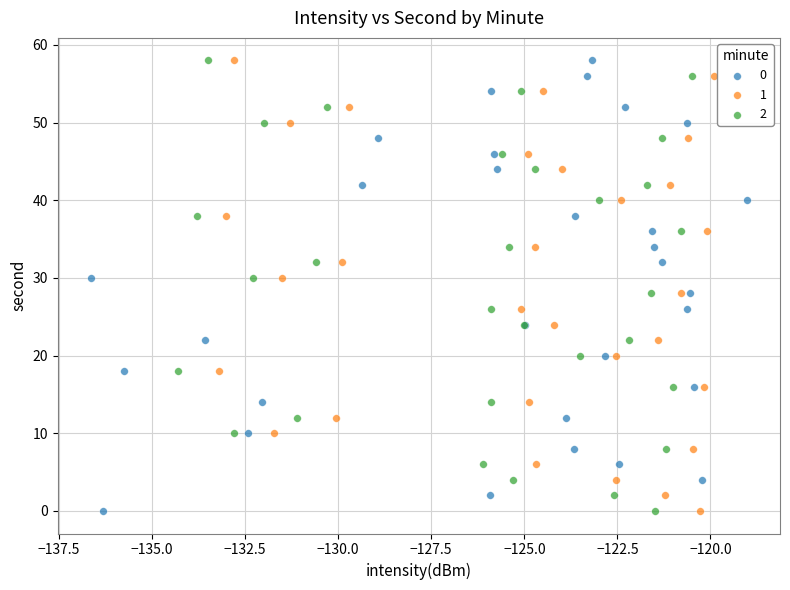

What are all the series names shown in the legend?

0, 1, 2